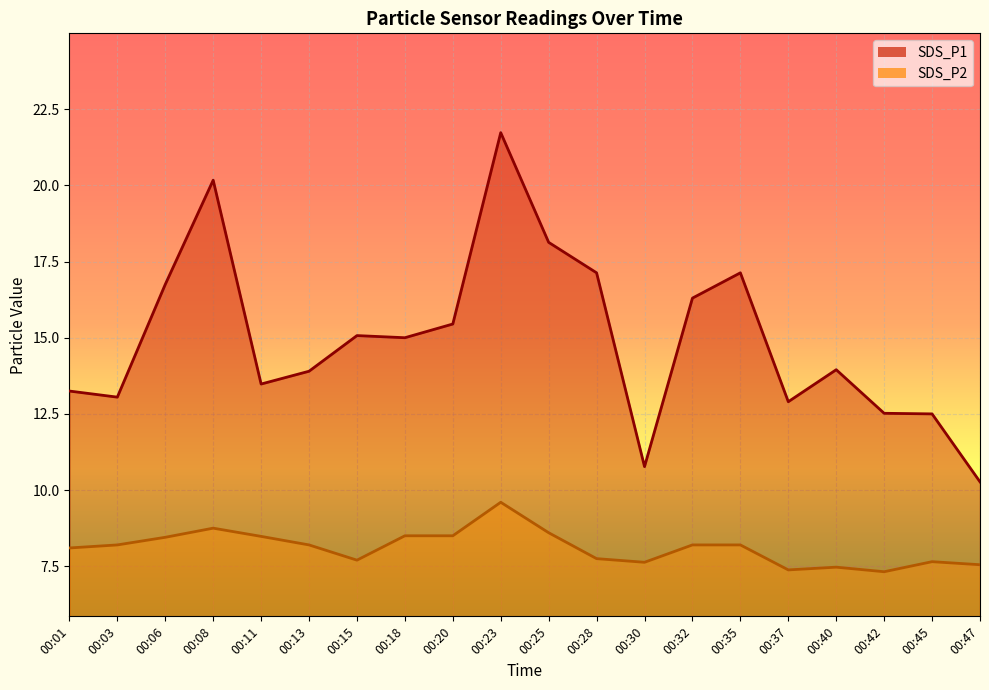

What is the minimum value shown in the chart?

7.3